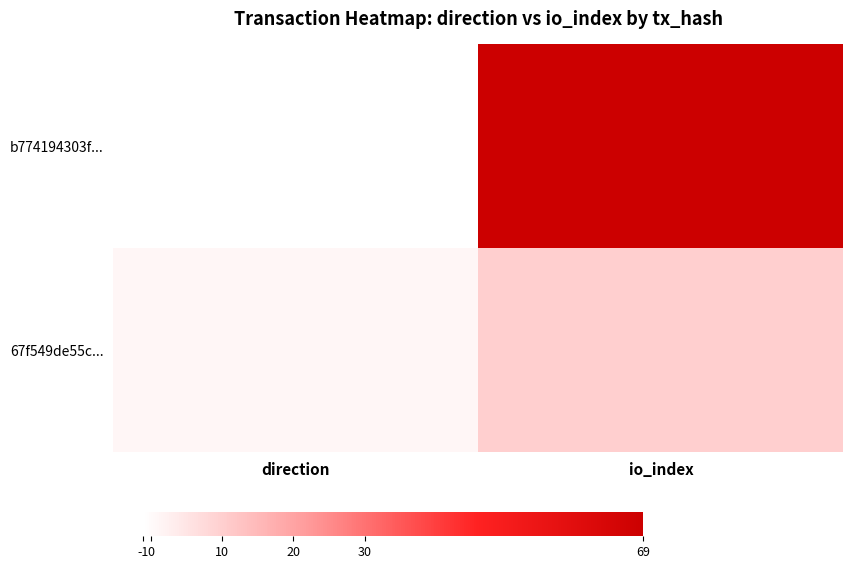

Reading left to right, extract all data points from this chart.

b774194303f...: direction=-1	io_index=69
67f549de55c...: direction=1	io_index=10